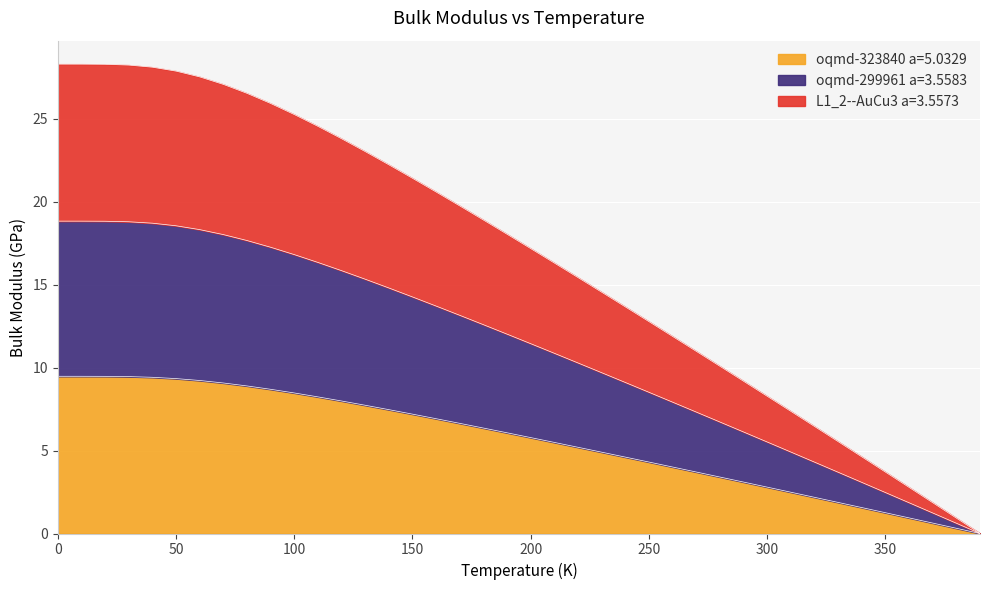

List the labels in order of L1_2--AuCu3 a=3.5573 value, largest first.

0.0, 10.0, 20.0, 30.0, 40.0, 50.0, 60.0, 70.0, 80.0, 90.0, 100.0, 110.0, 120.0, 130.0, 140.0, 150.0, 160.0, 170.0, 180.0, 190.0, 200.0, 210.0, 220.0, 230.0, 240.0, 250.0, 260.0, 270.0, 280.0, 290.0, 300.0, 310.0, 320.0, 330.0, 340.0, 350.0, 360.0, 370.0, 380.0, 390.0